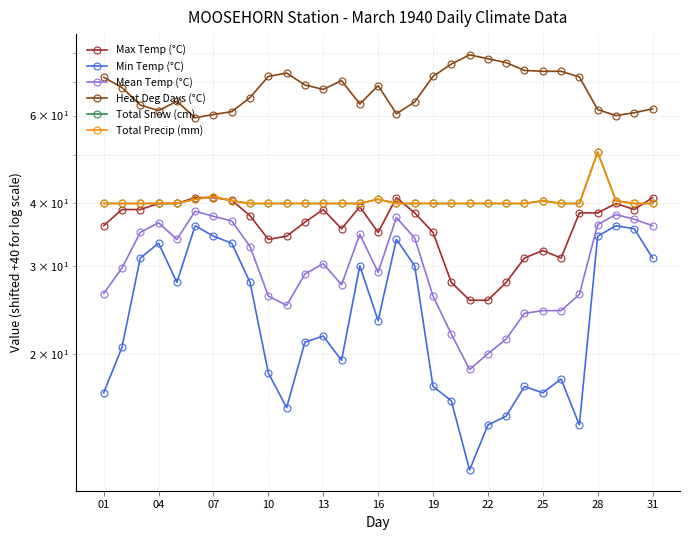

Which has a higher value, 04 or 25?

04